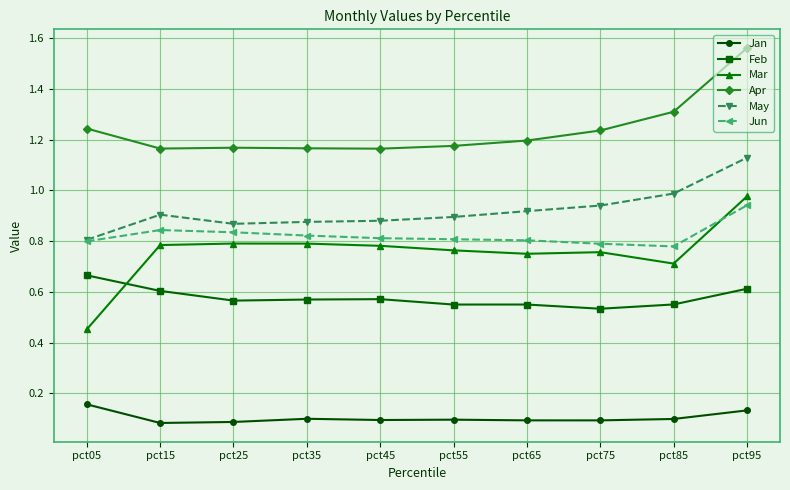

The Mar series shows 1.3 at pct25. True or false?

False